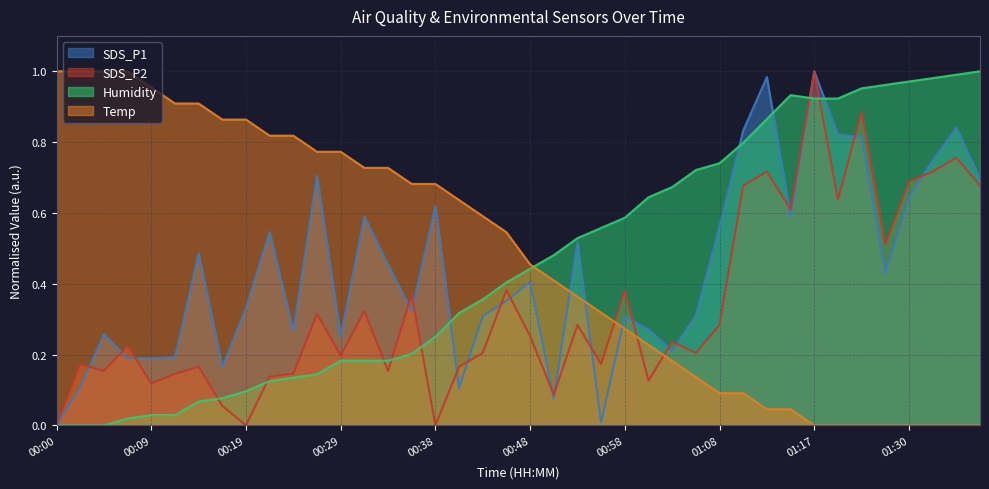

Which category has the highest value in the Humidity series?

01:38